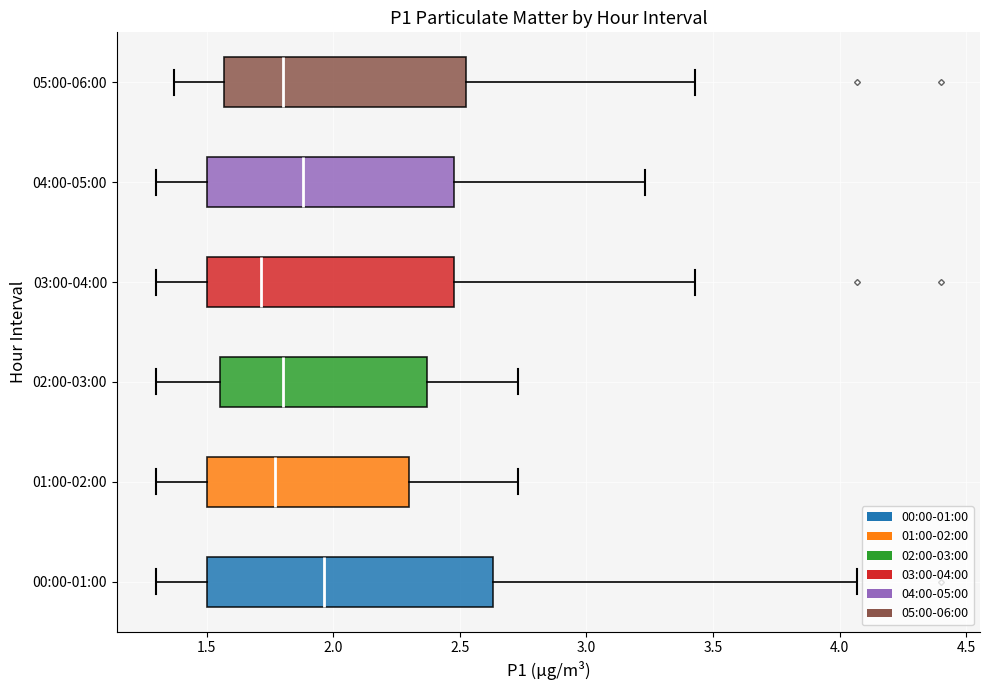

Where does the right whisker of the box for 03:00-04:00 end on the x-axis? The values are not printed on the chart, so give them approximately, as read against the axis.

3.45